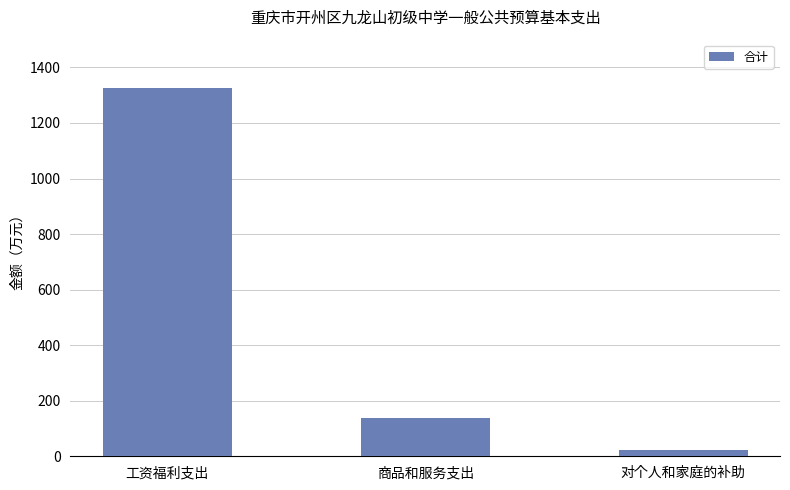

List the labels in order of value, smallest first.

对个人和家庭的补助, 商品和服务支出, 工资福利支出